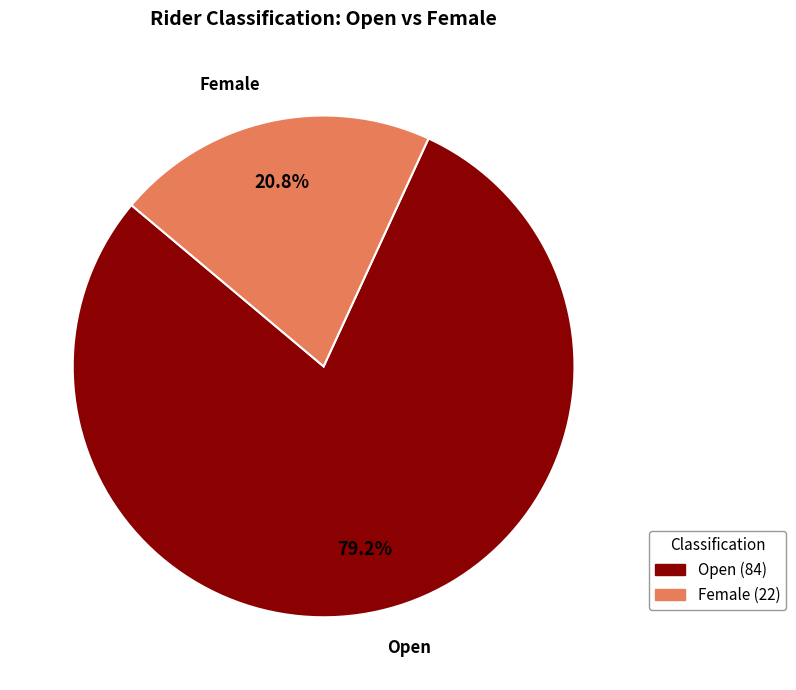

To the nearest percent, what is the average slice percentage?

50%